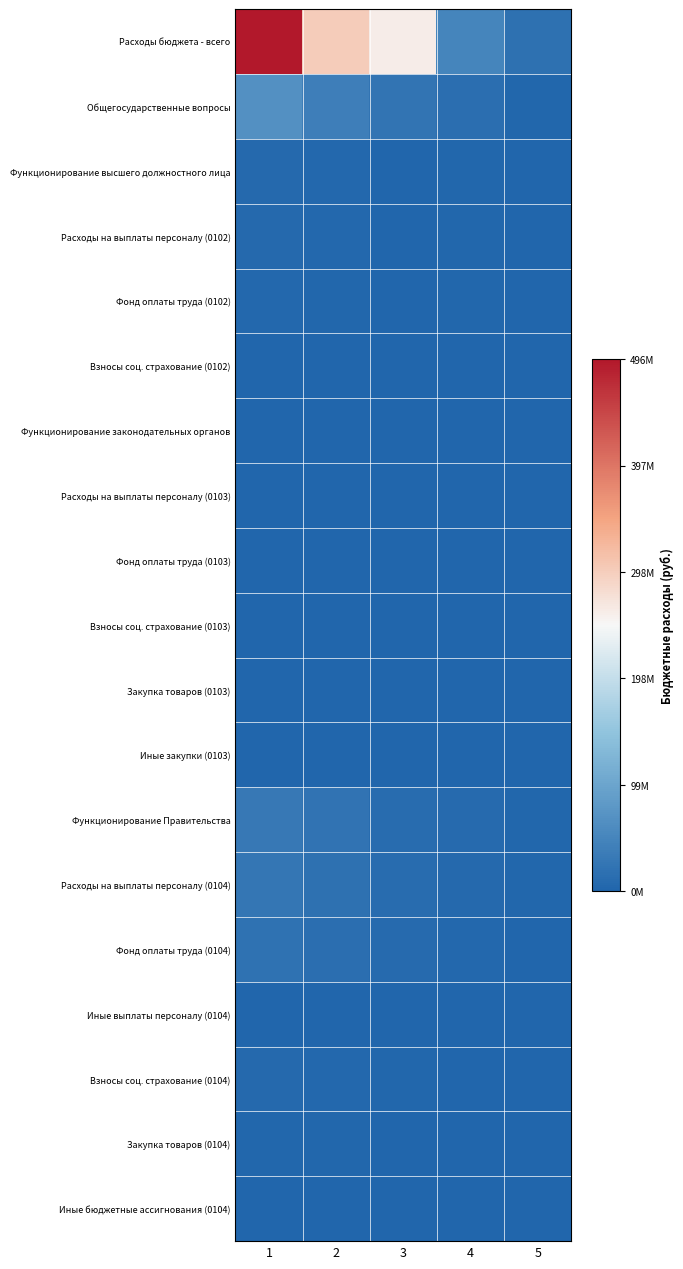

List the series in order of their peak value, highest first.

Расходы бюджета - всего, Общегосударственные вопросы, Функционирование Правительства, Расходы на выплаты персоналу (0104), Фонд оплаты труда (0104), Взносы соц. страхование (0104), Функционирование высшего должностного лица, Расходы на выплаты персоналу (0102), Фонд оплаты труда (0102), Закупка товаров (0104), Взносы соц. страхование (0102), Функционирование законодательных органов, Расходы на выплаты персоналу (0103), Фонд оплаты труда (0103), Иные бюджетные ассигнования (0104), Закупка товаров (0103), Иные закупки (0103), Взносы соц. страхование (0103), Иные выплаты персоналу (0104)